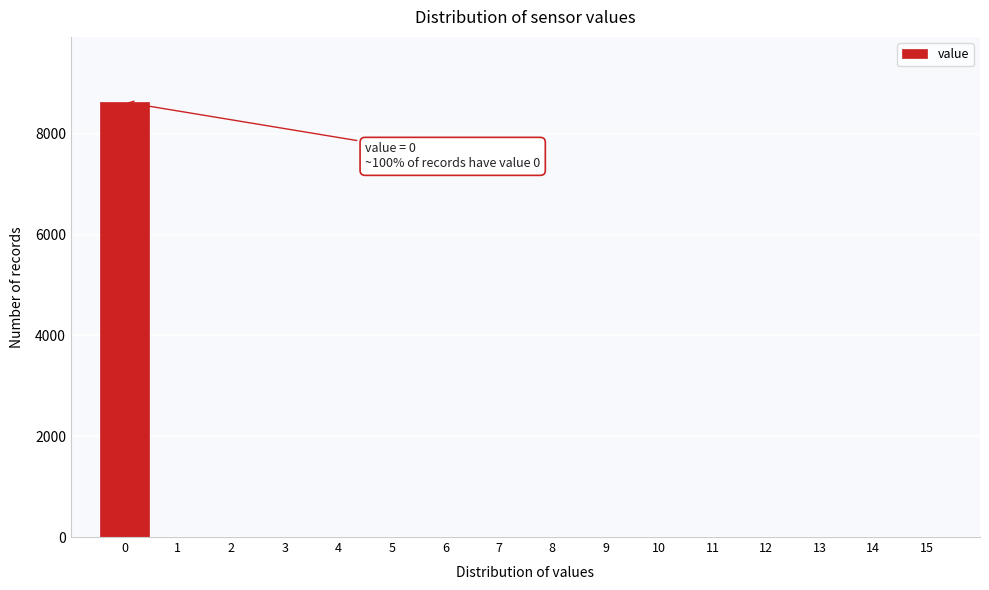

Reading left to right, list all the values displayed in this chart.

0=8630	1=0	2=0	3=0	4=0	5=0	6=0	7=0	8=0	9=0	10=0	11=0	12=0	13=0	14=0	15=0